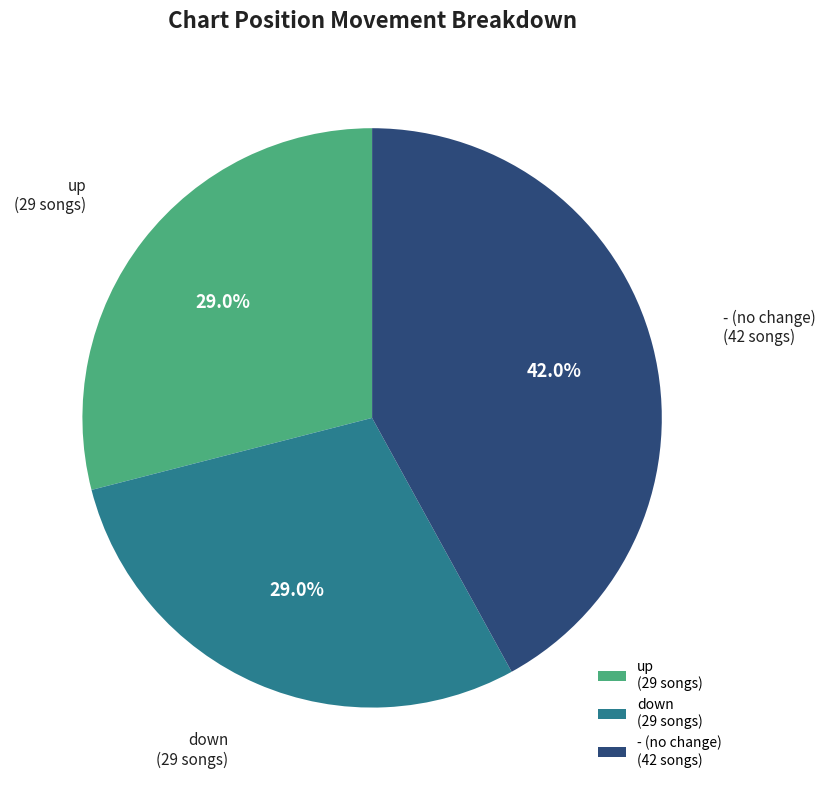

What is the largest slice in the pie chart?

-